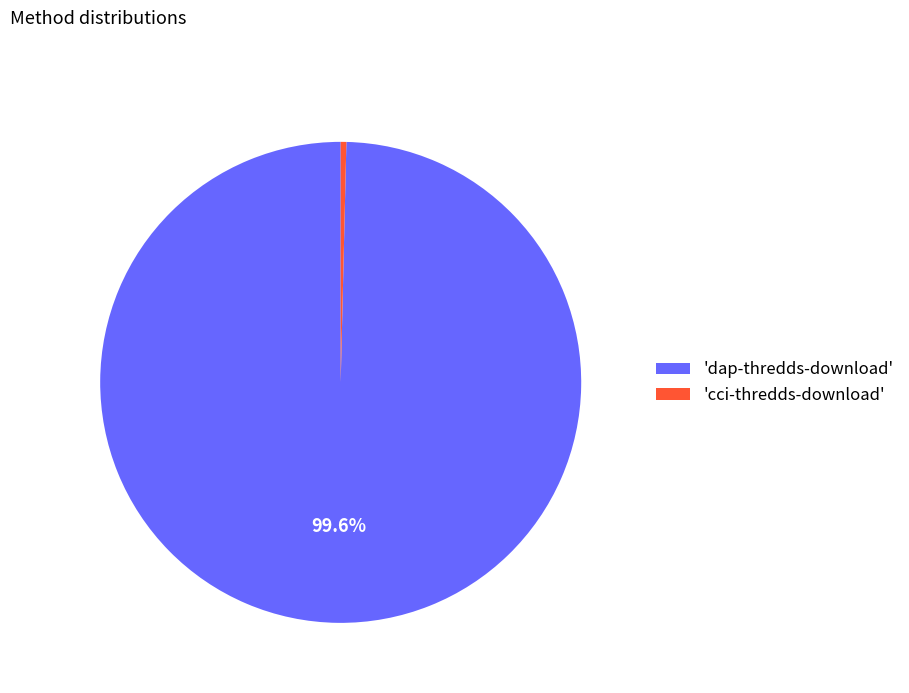

Which slice represents more than half of the pie?

'dap-thredds-download'